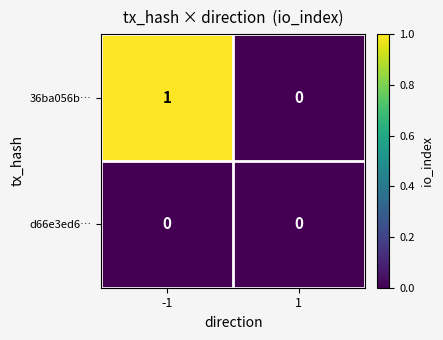

What is the difference between the highest and lowest values at -1?

1